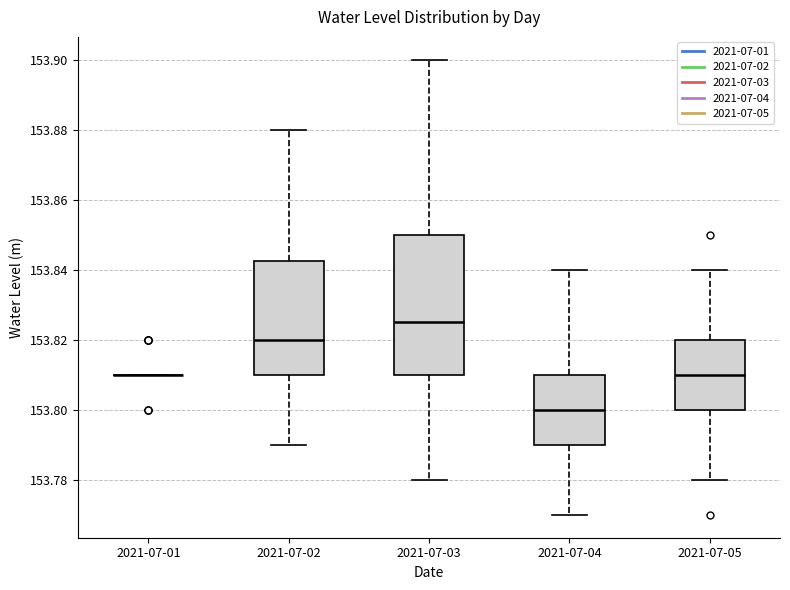

Reading left to right, read every box against the y-axis: the position of its median line, the range the box covers, and the ends of its whiskers. The values are not printed on the chart, so give them approximately, as read against the axis.

2021-07-01: box collapsed to a line at 153.810, whiskers 153.810 to 153.810
2021-07-02: median 153.820, box 153.810 to 153.842, whiskers 153.790 to 153.880
2021-07-03: median 153.826, box 153.810 to 153.850, whiskers 153.780 to 153.900
2021-07-04: median 153.800, box 153.790 to 153.810, whiskers 153.770 to 153.840
2021-07-05: median 153.810, box 153.800 to 153.820, whiskers 153.780 to 153.840